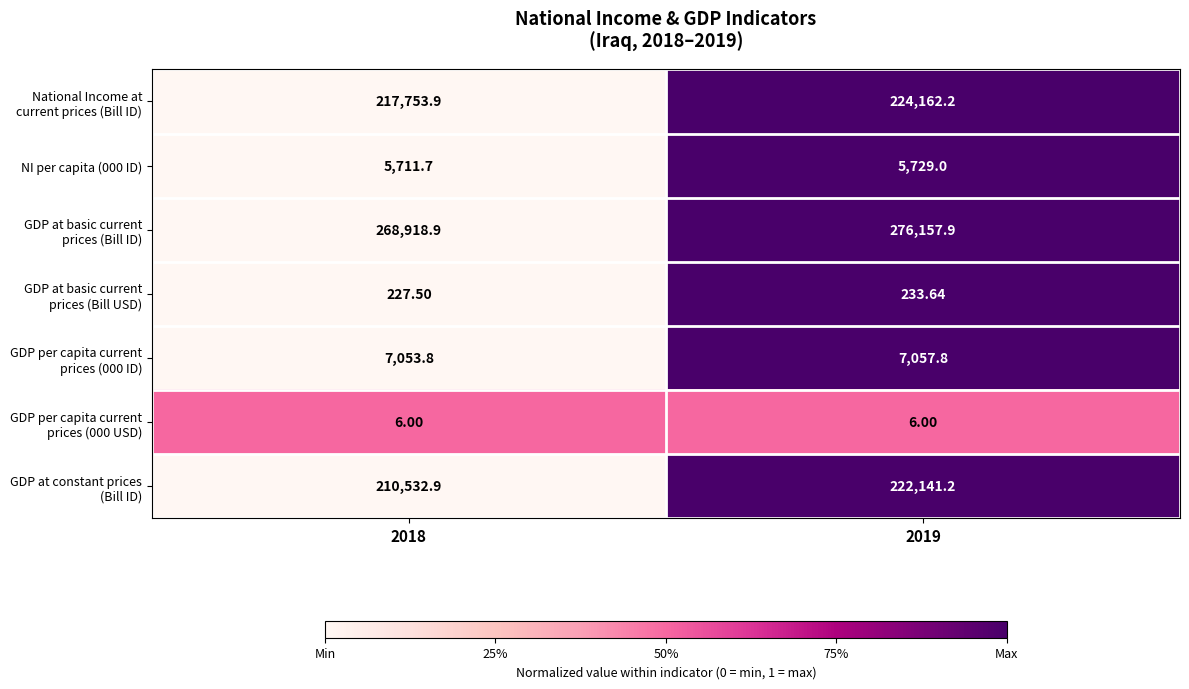

Is the value of National Income at current prices (Bill ID) at 2019 greater than the value of NI per capita (000 ID) at 2018?

Yes